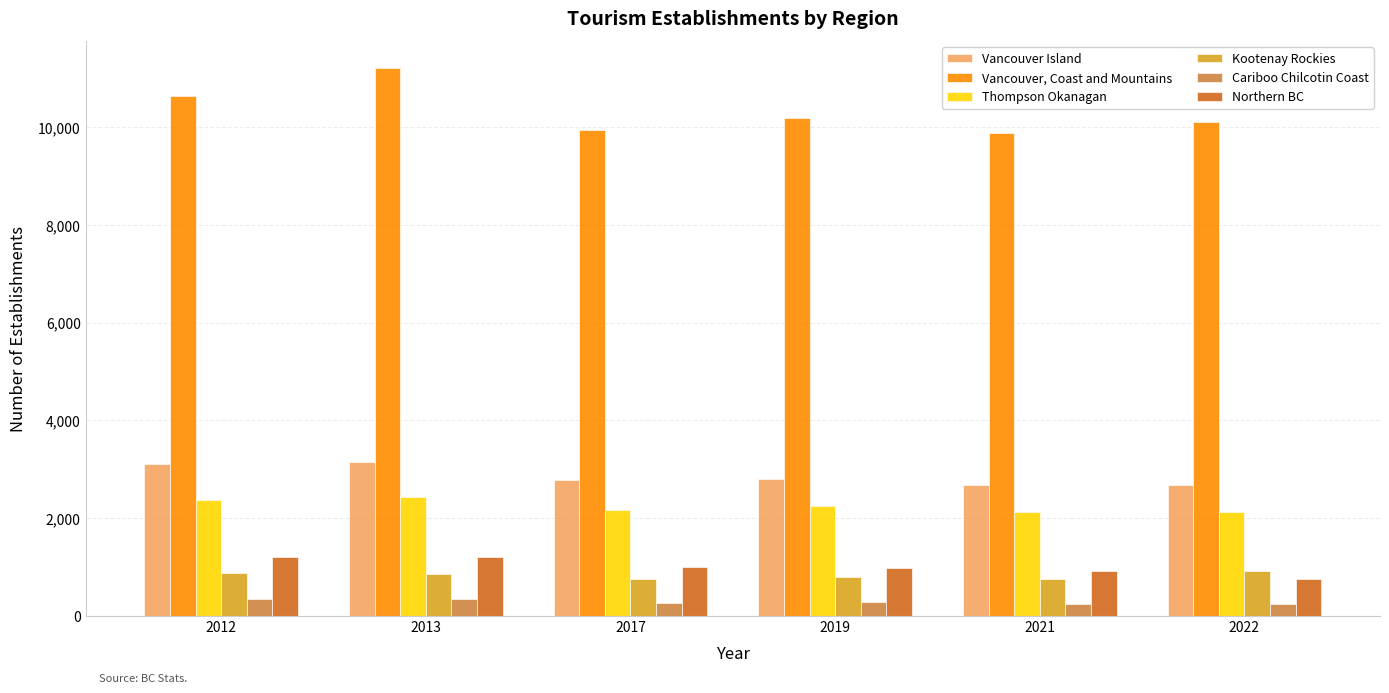

What is the sum of all Vancouver, Coast and Mountains values?

61997